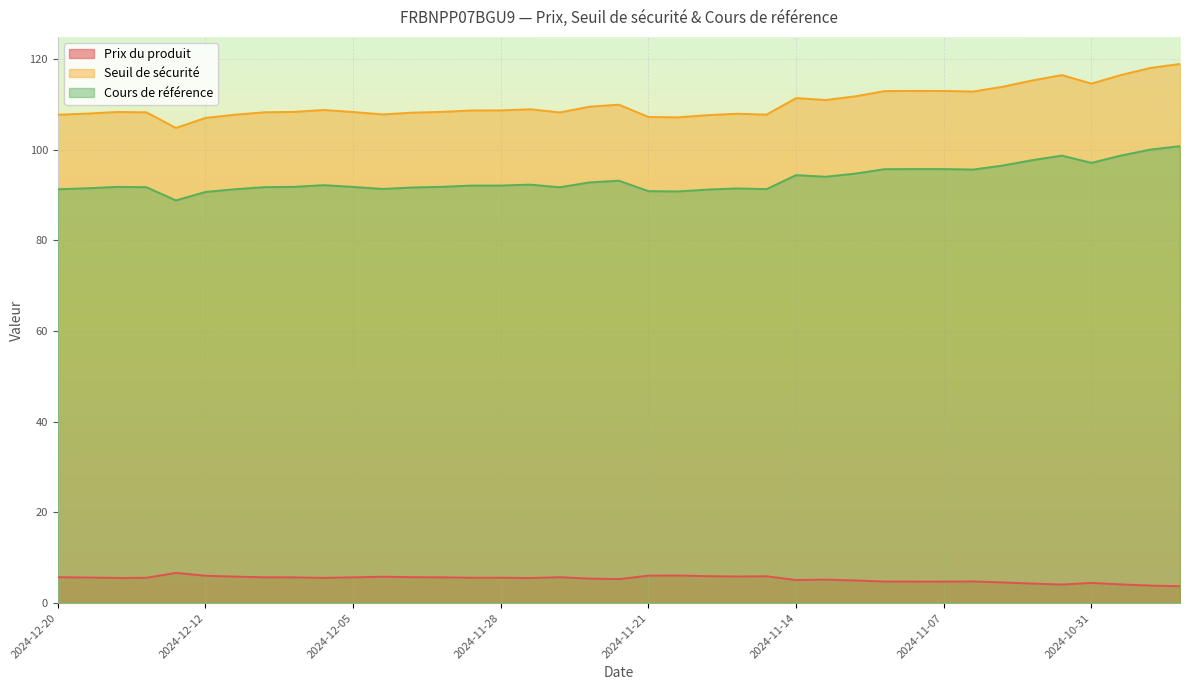

What is the approximate value of Cours de référence at 2024-11-08?

95.7